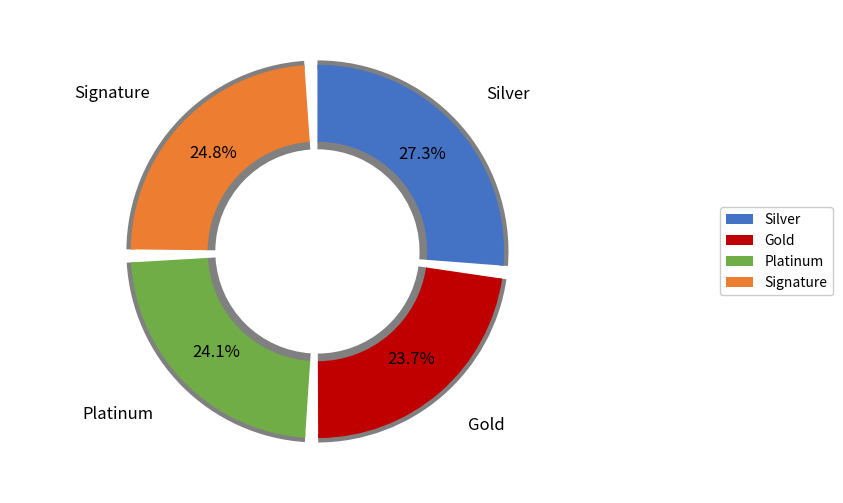

Is there a majority slice in this chart?

No